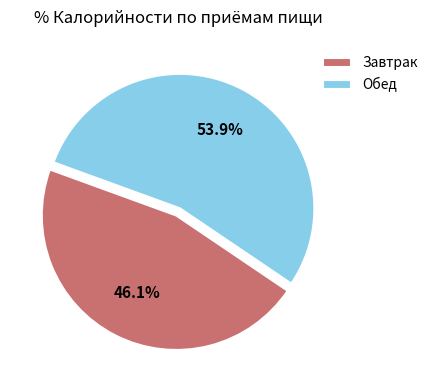

To the nearest percent, what percentage of the pie is Завтрак?

46%